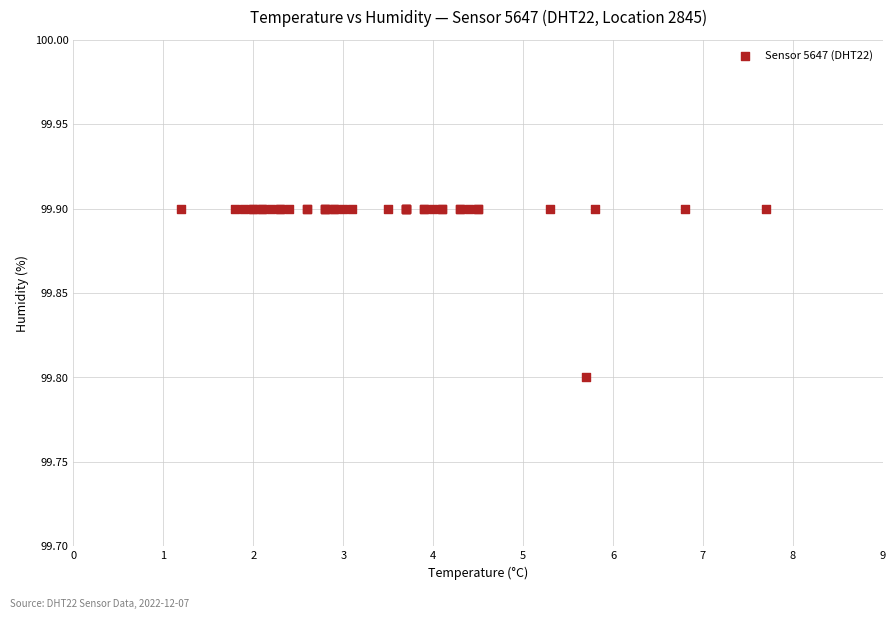

What Y value in the scatter plot is closest to 99?

99.8